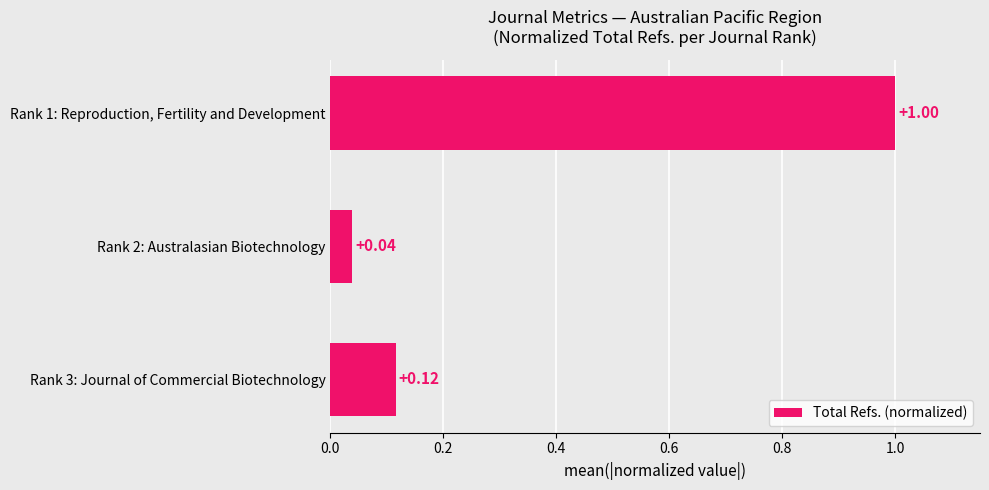

Rank the categories by value from highest to lowest.

Rank 1: Reproduction, Fertility and Development, Rank 3: Journal of Commercial Biotechnology, Rank 2: Australasian Biotechnology